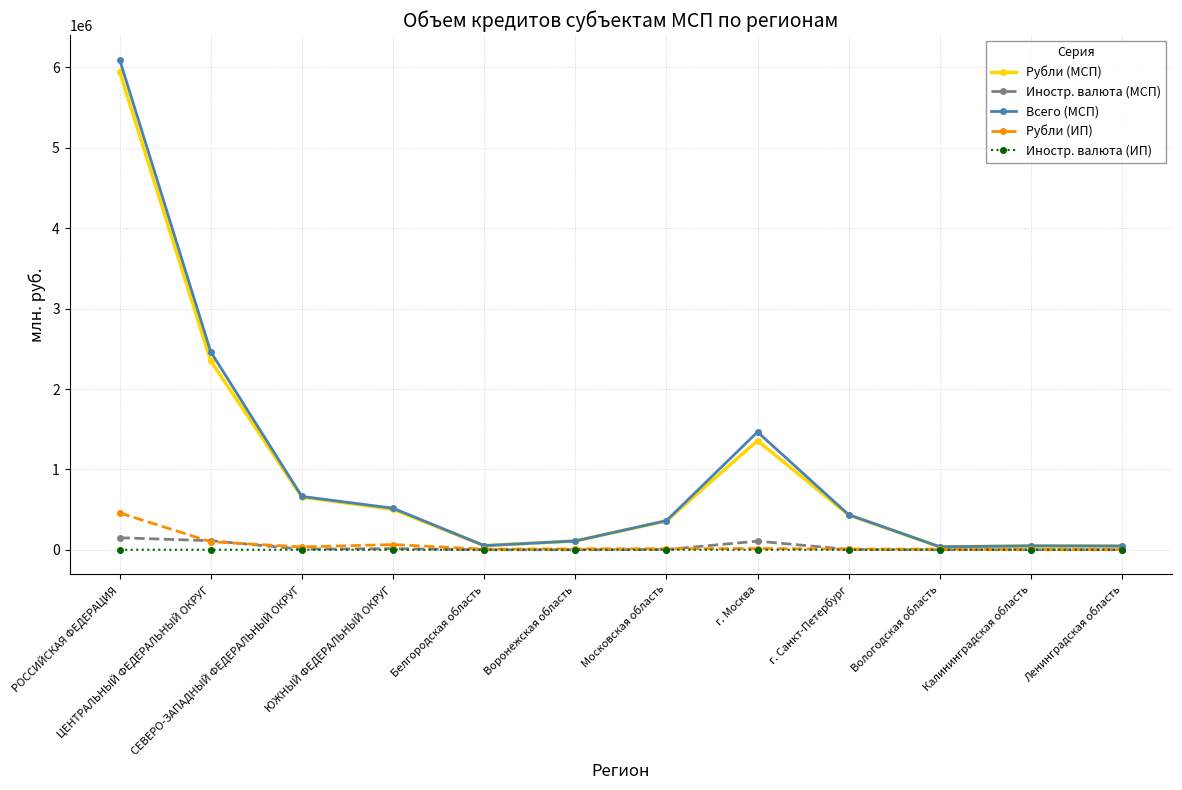

At which label does Рубли (МСП) reach its peak?

РОССИЙСКАЯ ФЕДЕРАЦИЯ